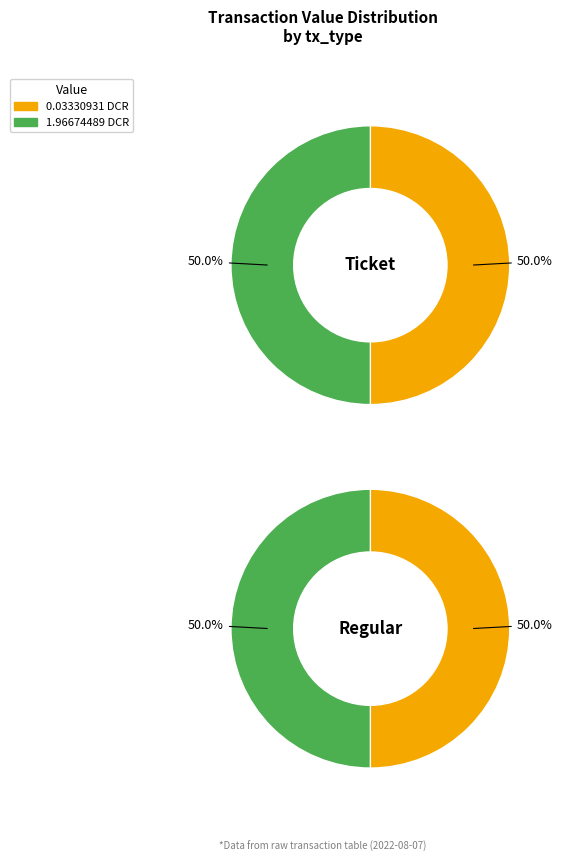

The io_index=1 slice represents 38% of the pie. True or false?

False